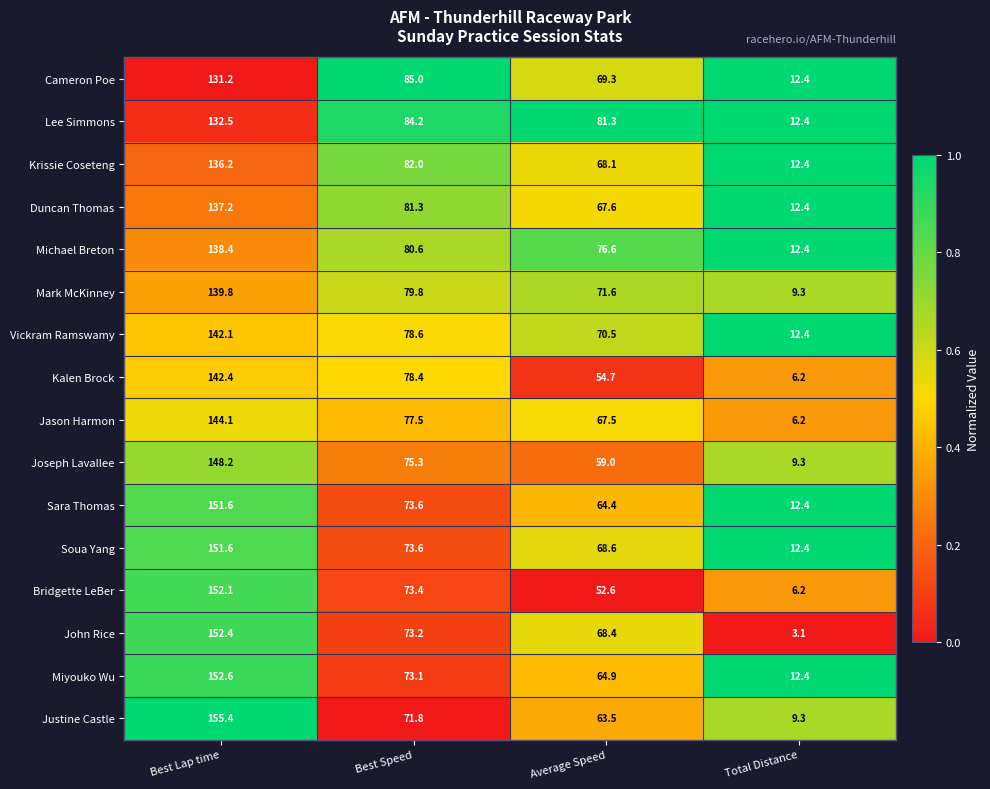

What is the average value of the Cameron Poe series?

74.5